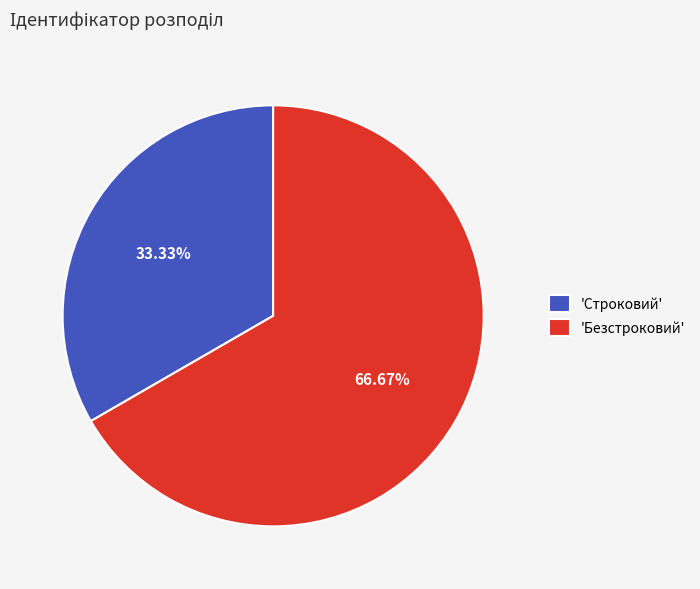

Which category accounts for the majority?

'Безстроковий'